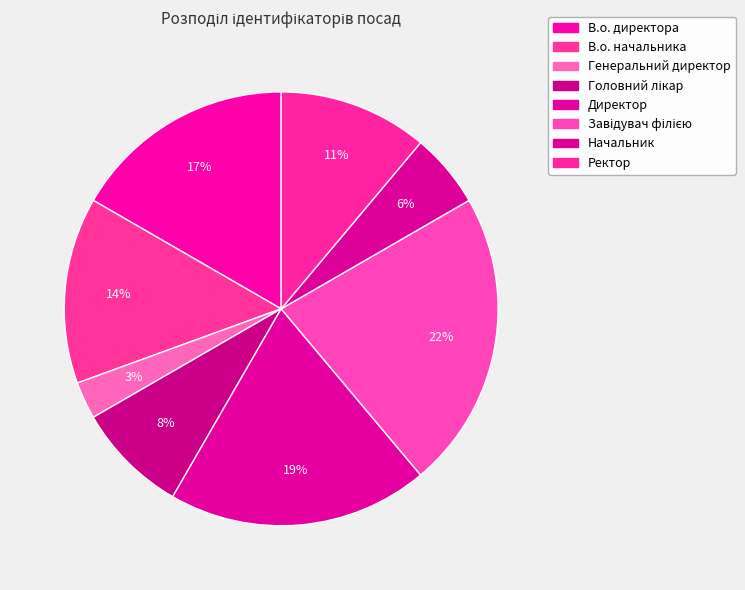

What portion of the pie excludes Ректор?

88.9%